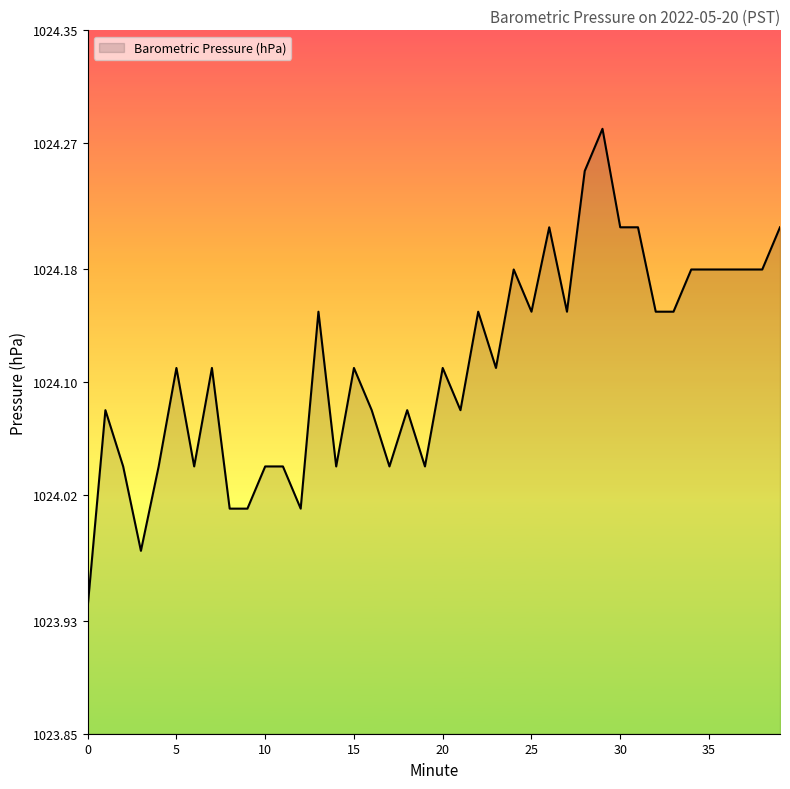

What is the difference between the maximum and minimum values?

0.3